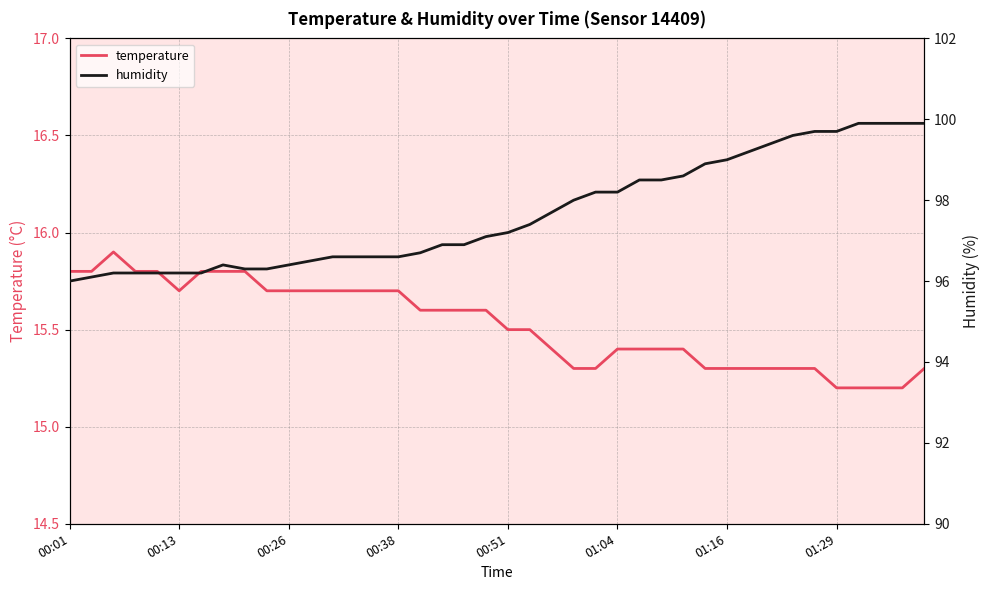

What is the lowest value of the temperature series?

15.2